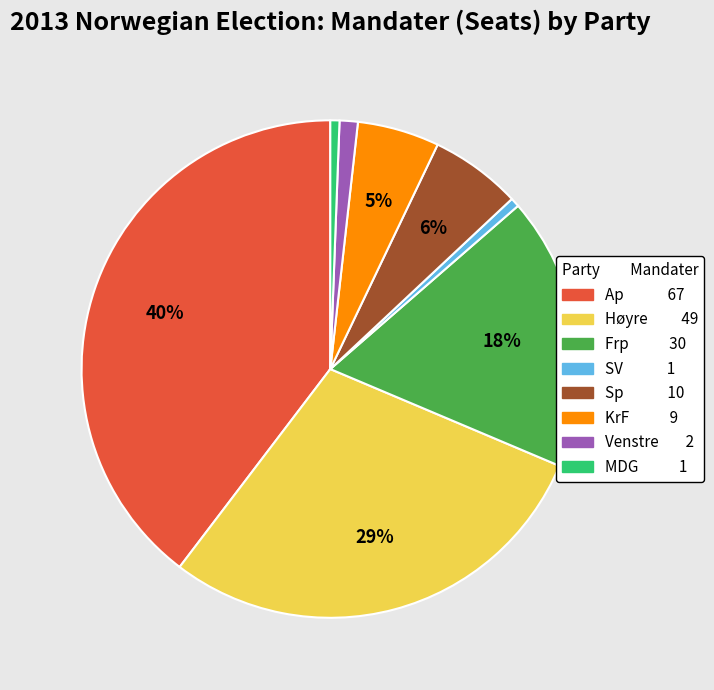

Is it true that Sp is 1% of the pie?

False